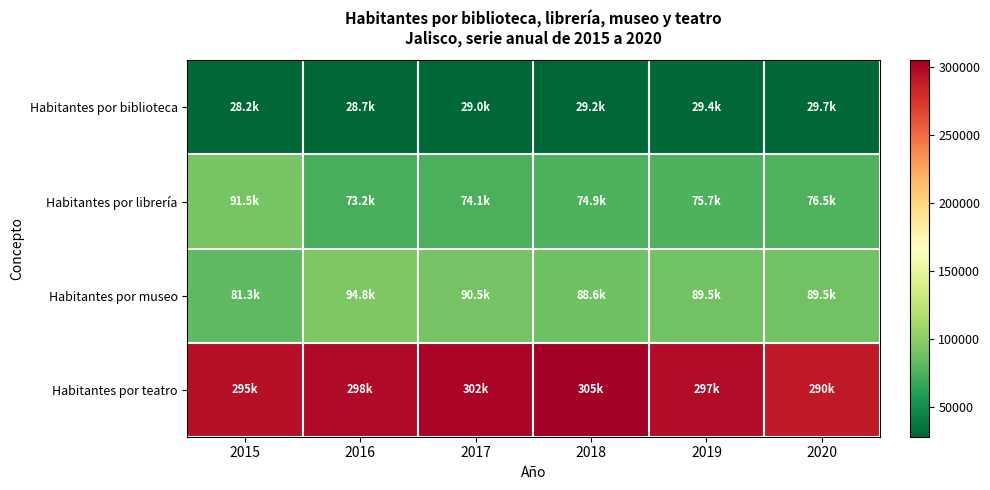

What is the minimum value shown in the chart?

28238.7